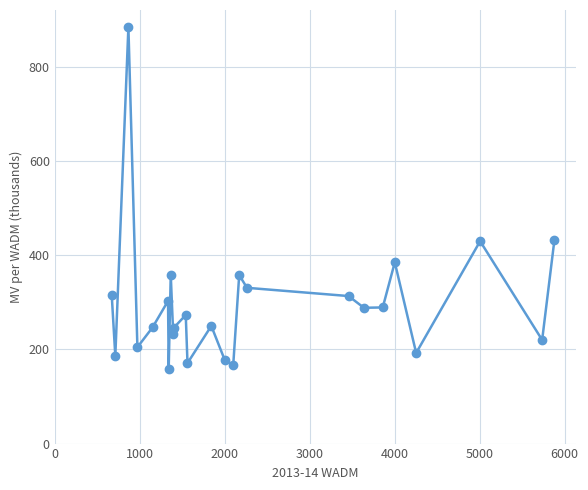

What is the sum of all values?

7418.3